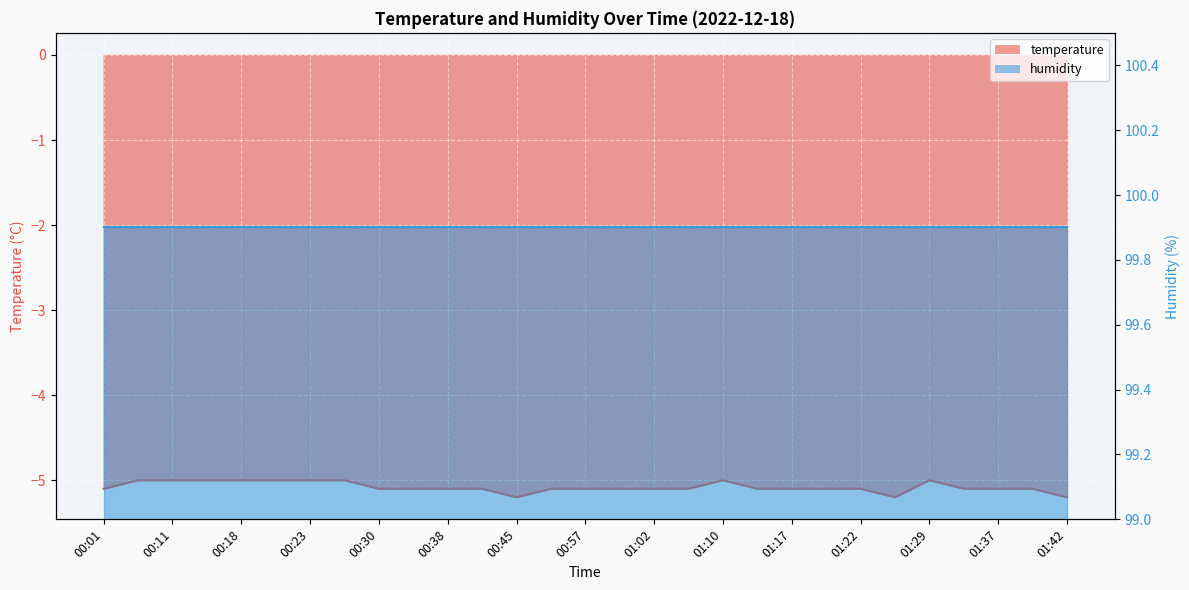

The chart shows a value of -3.3 at 01:22. True or false?

False